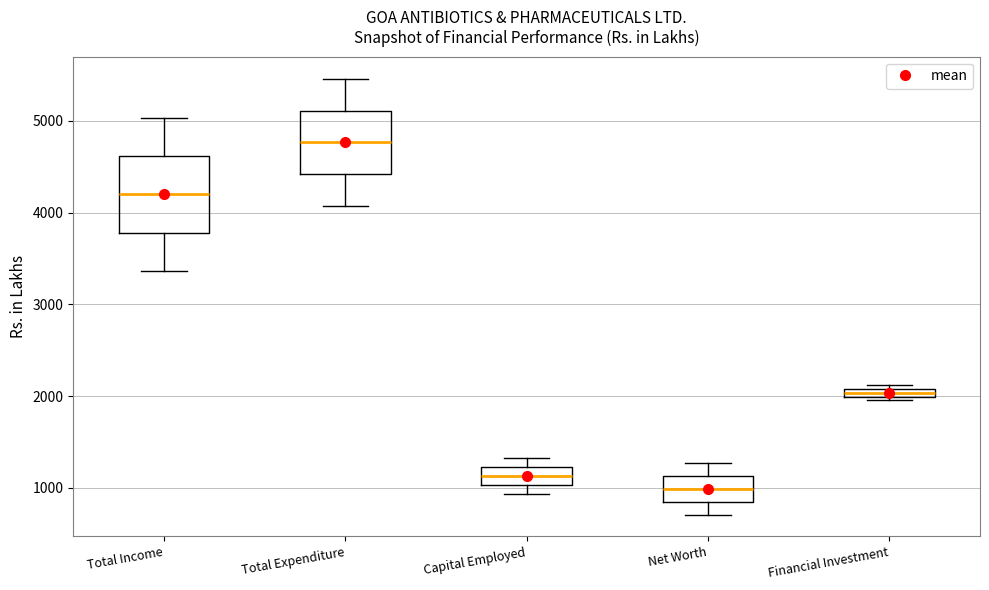

Which box is the tallest, from its lower edge to its upper edge?

Total Income